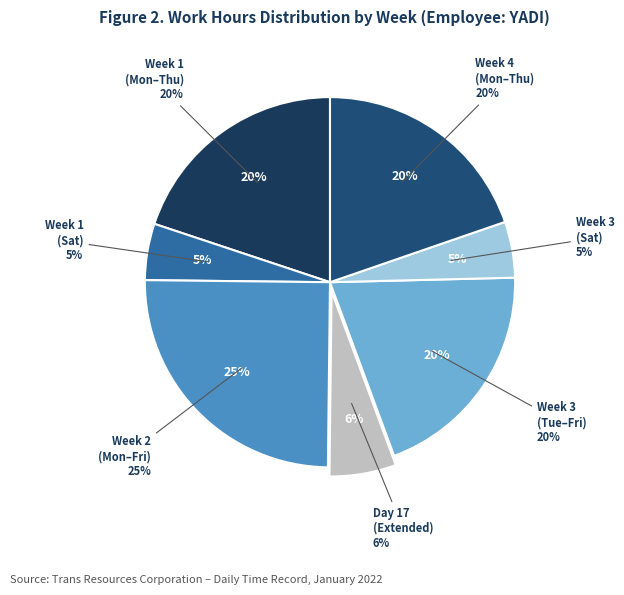

Is Day 14 the majority of the pie?

No